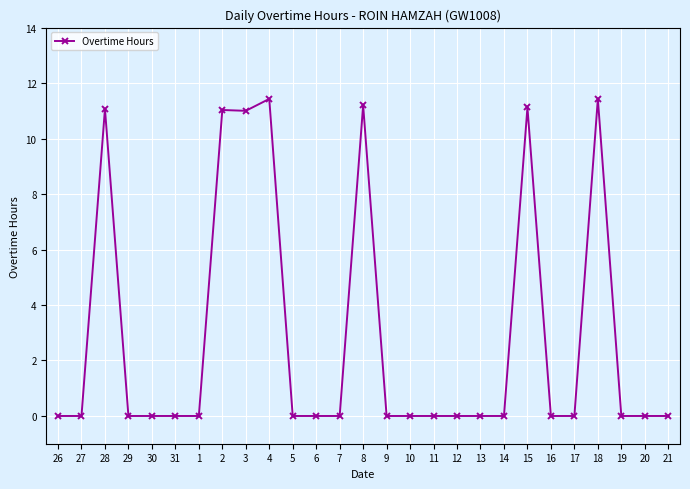

What is the label of the 6th point from the left?

31